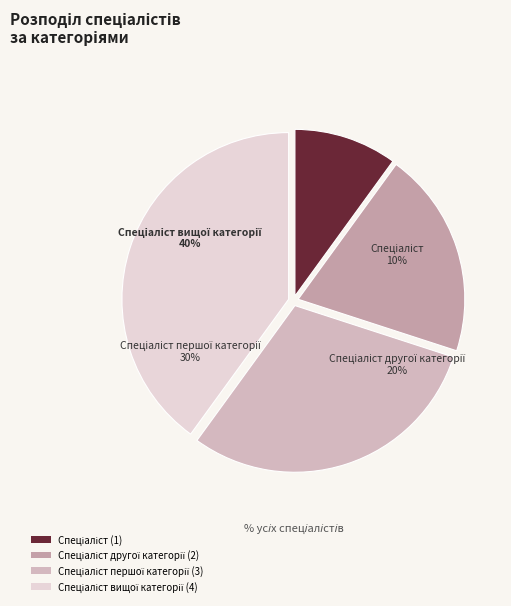

True or false: Спеціаліст другої категорії accounts for 7% of the total.

False